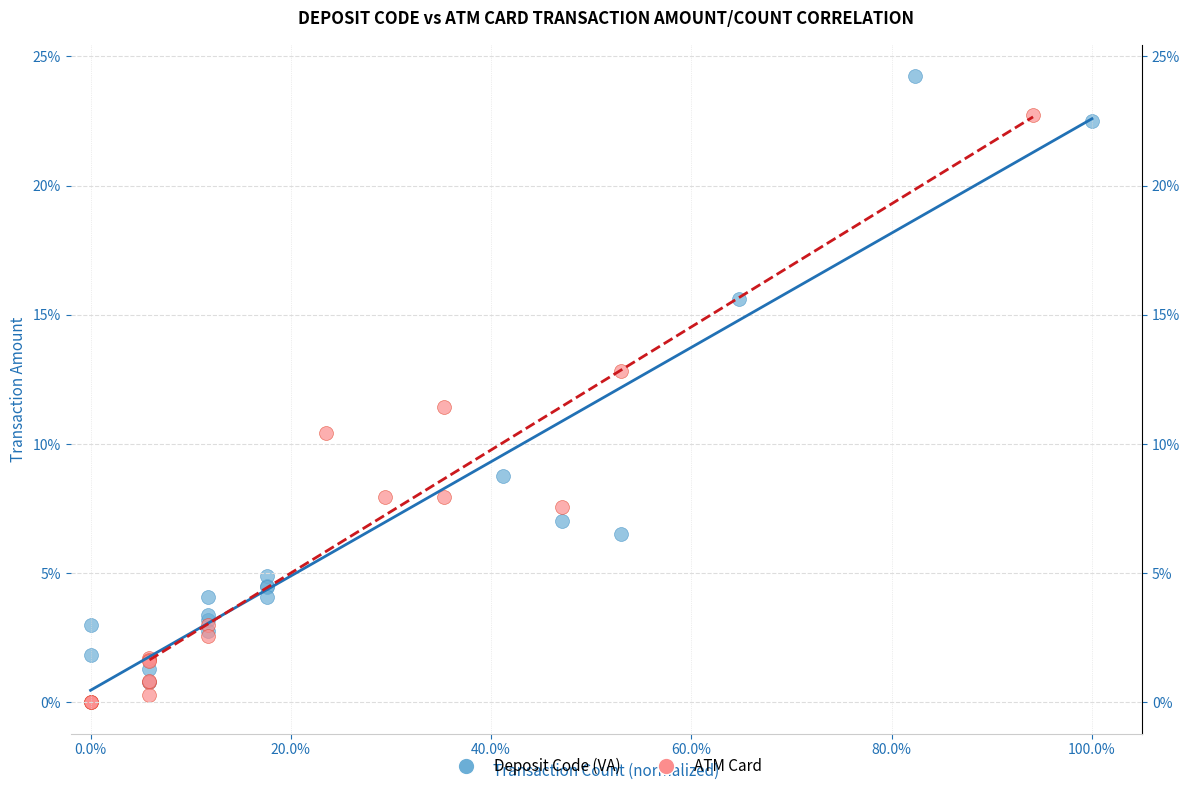

What are all the series names shown in the legend?

Deposit Code (VA), ATM Card